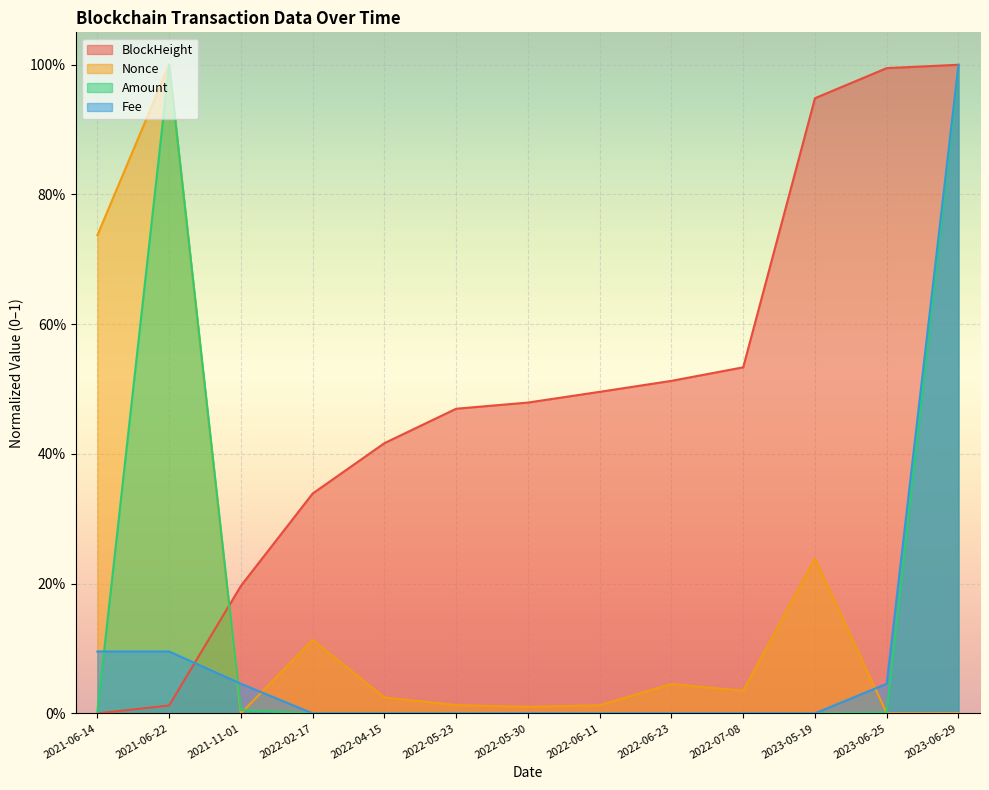

What is the spread (max minus min) of values at 2023-06-29?

1.0